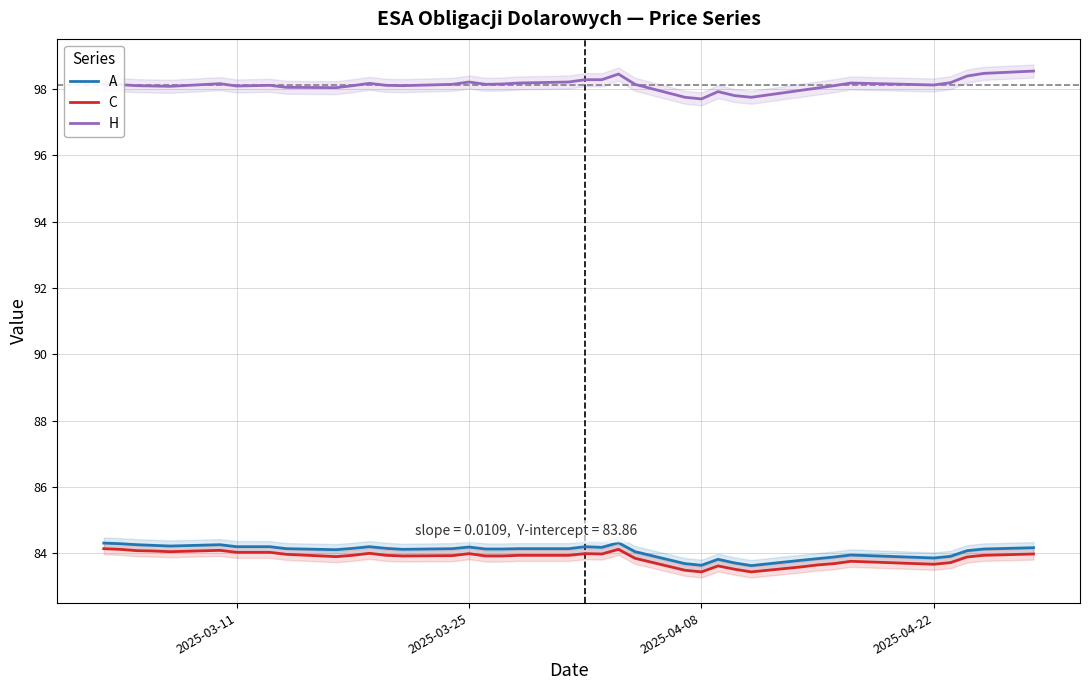

What is the maximum value for H?

98.5